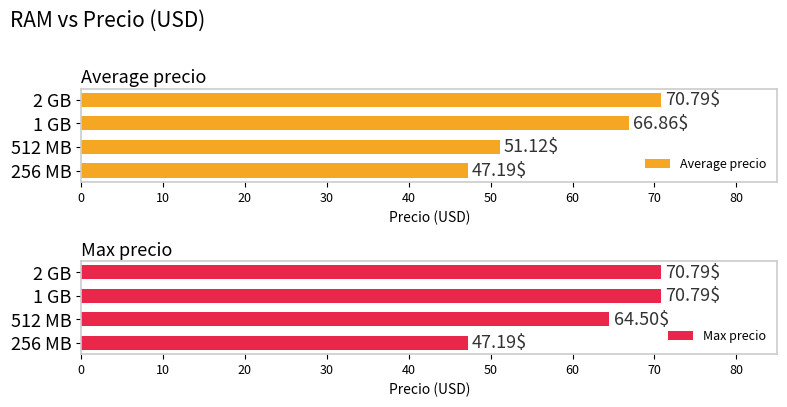

Is it true that Max precio equals 70.8 at 2 GB?

True